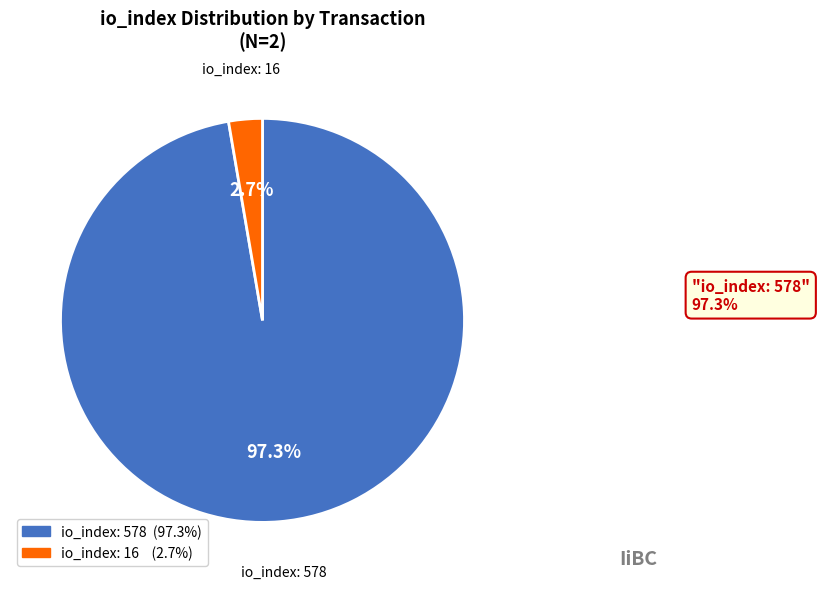

Does any single category account for the majority?

Yes